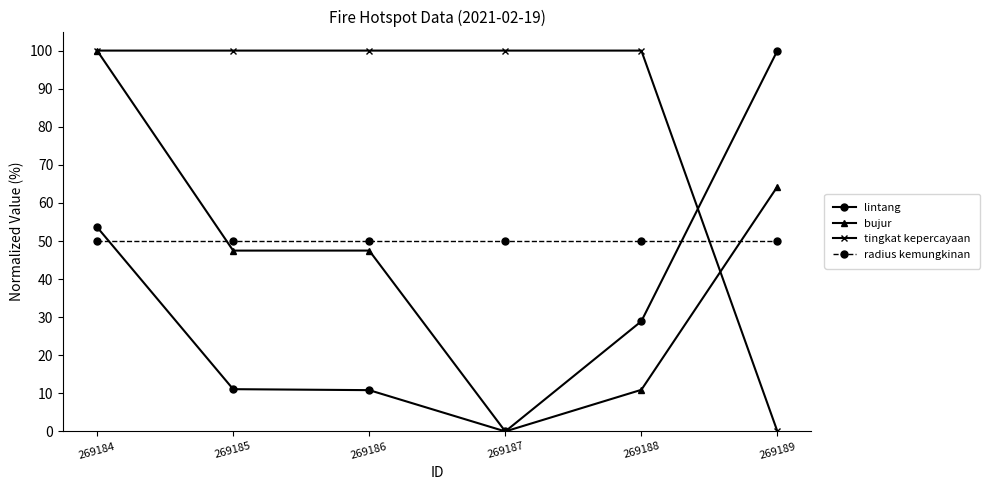

What is the spread (max minus min) of values at 269187?

100.0